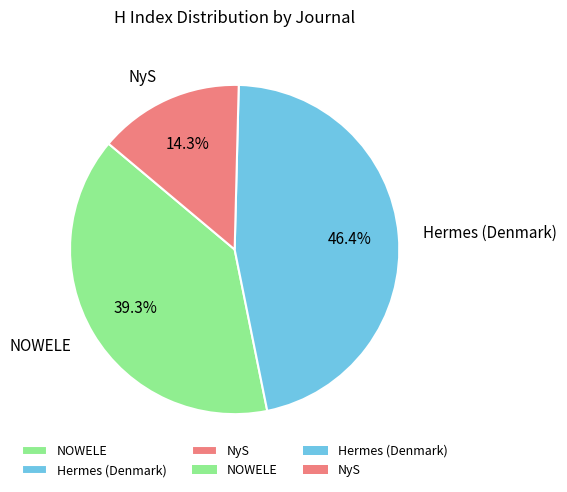

Is there any slice that represents more than half of the pie?

No